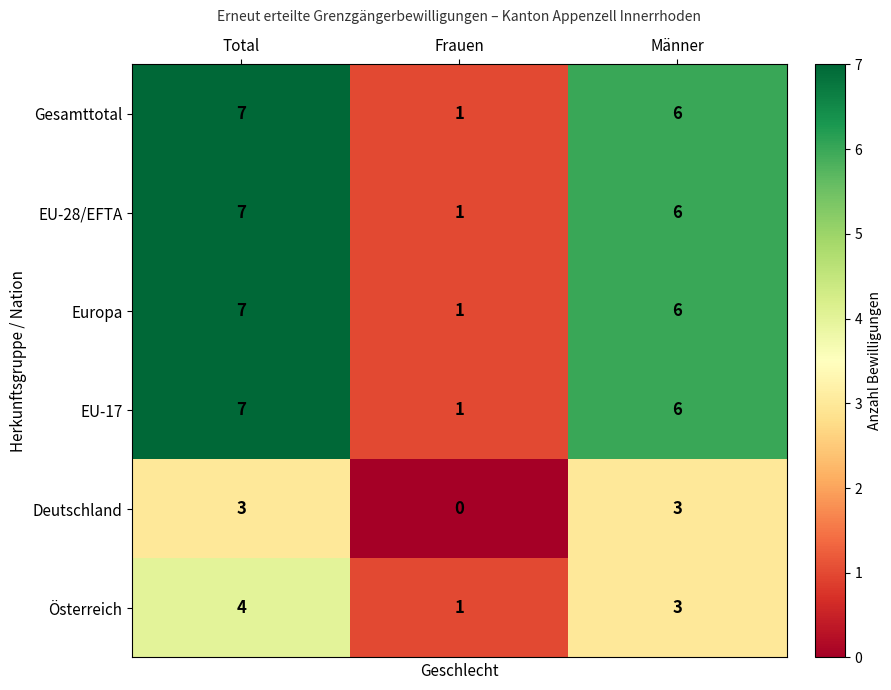

Is it true that EU-17 equals 1 at Frauen?

True